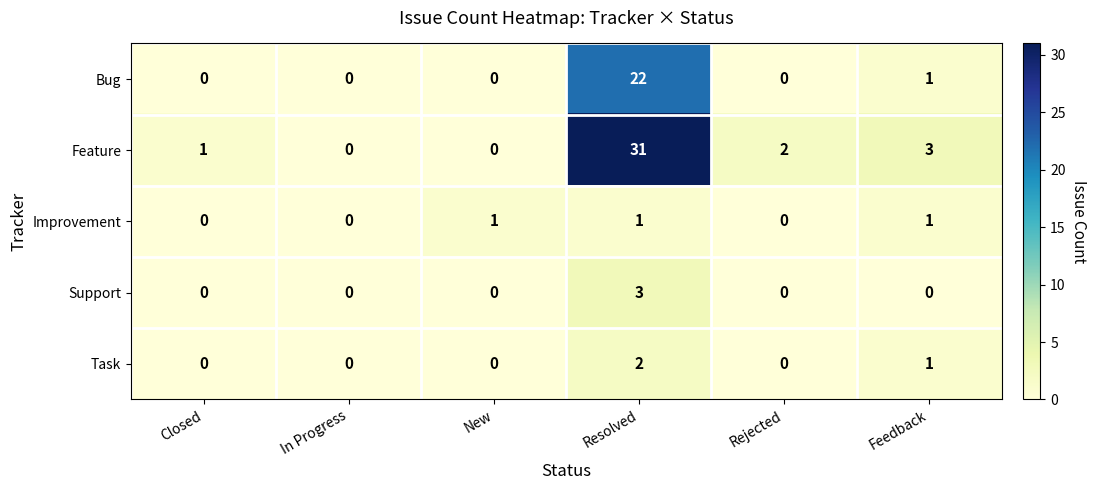

How many distinct data groups are displayed?

5